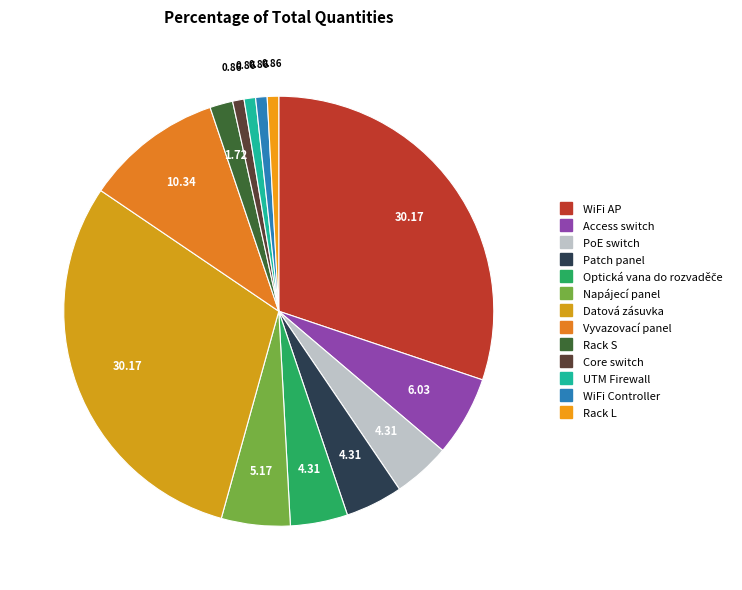

Which category has the smallest portion of the pie?

Core switch